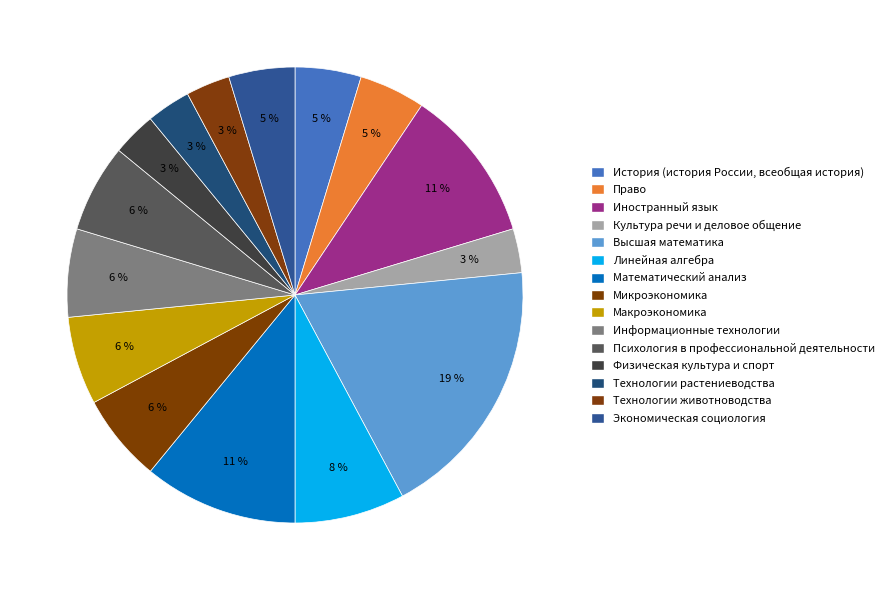

What percentage is the Линейная алгебра slice, to the nearest percent?

8%